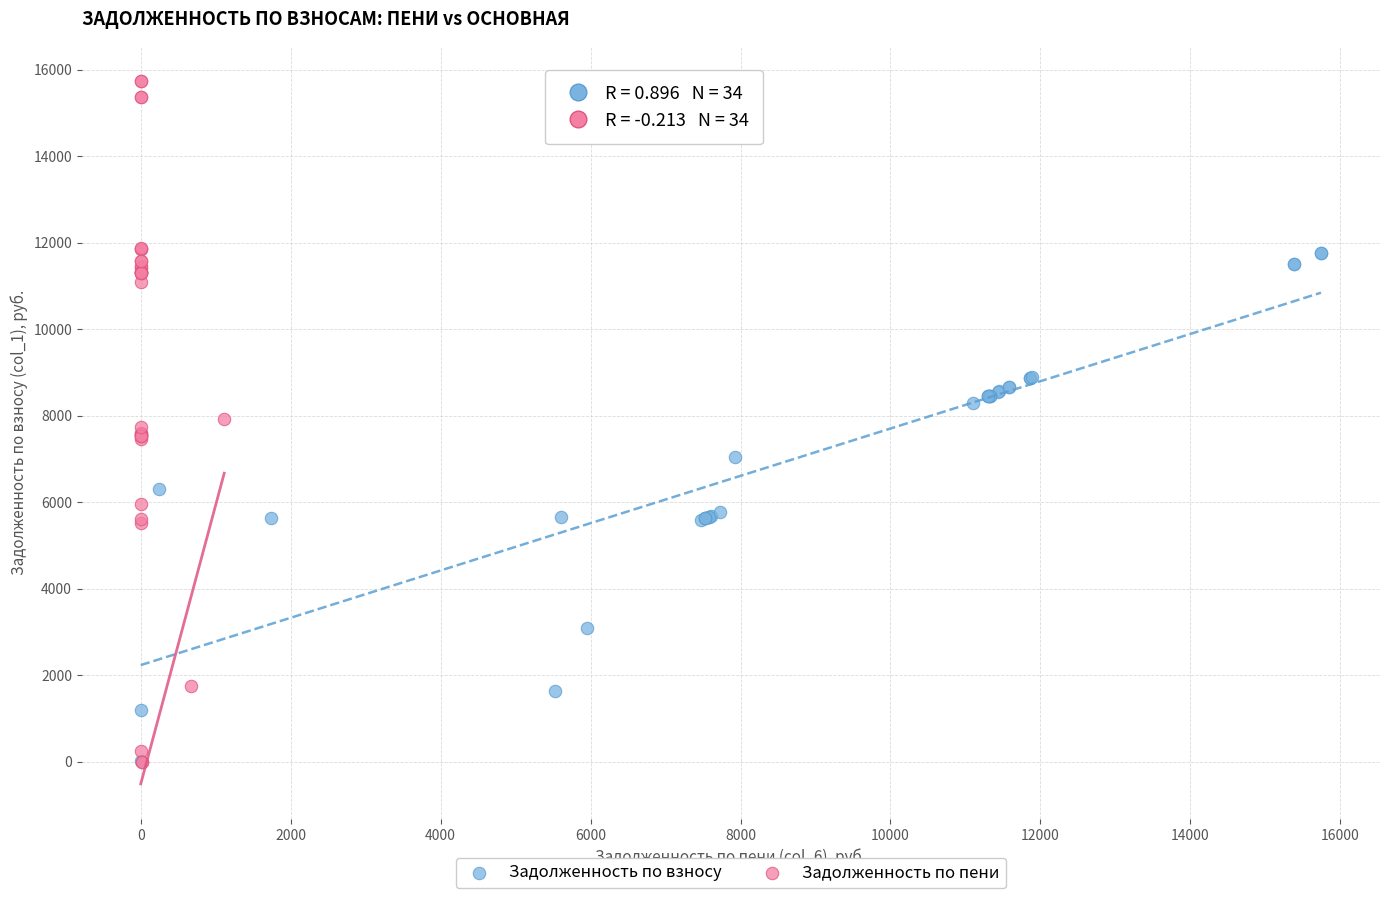

What are all the series names shown in the legend?

Задолженность по взносу, Задолженность по пени